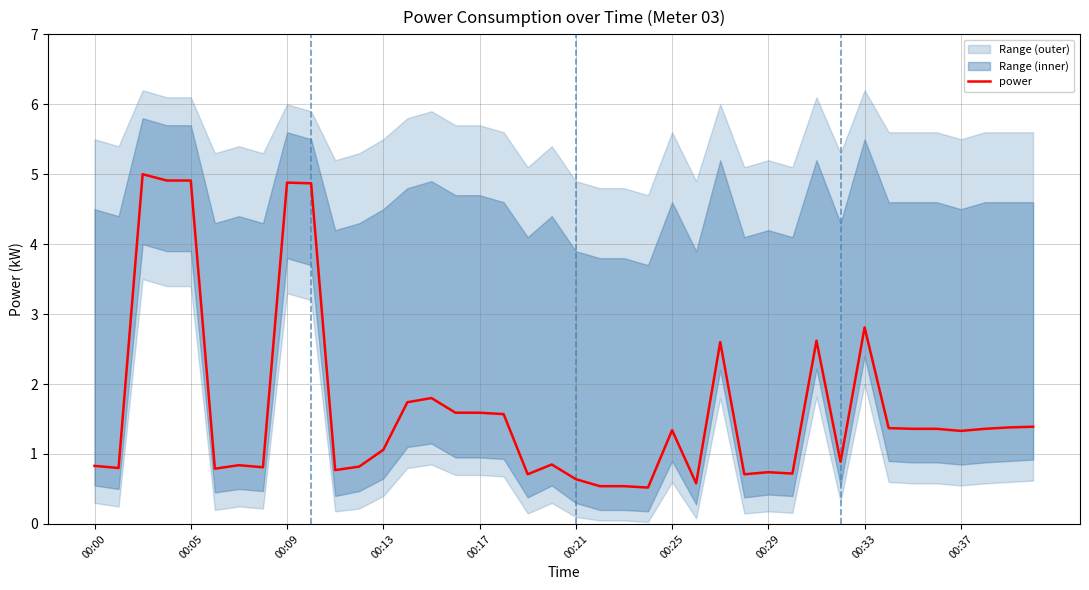

What is the difference between the second highest and minimum values?

4.4